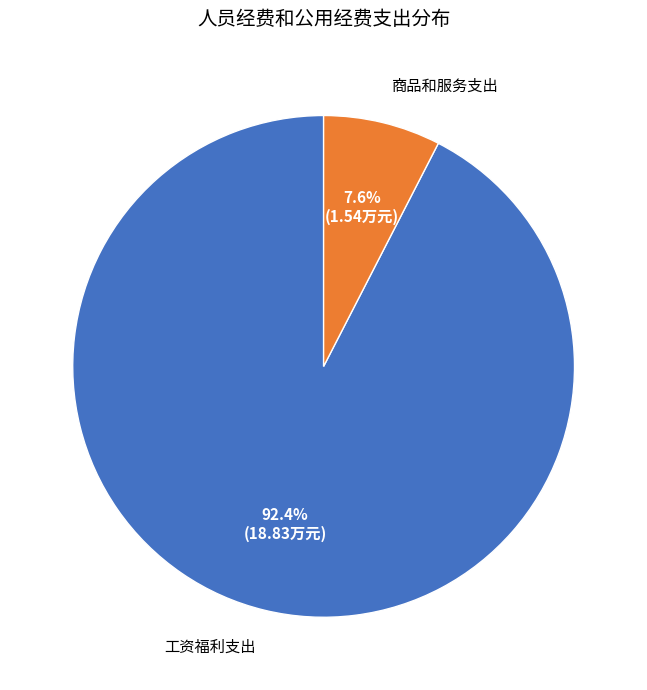

Does any single category account for the majority?

Yes